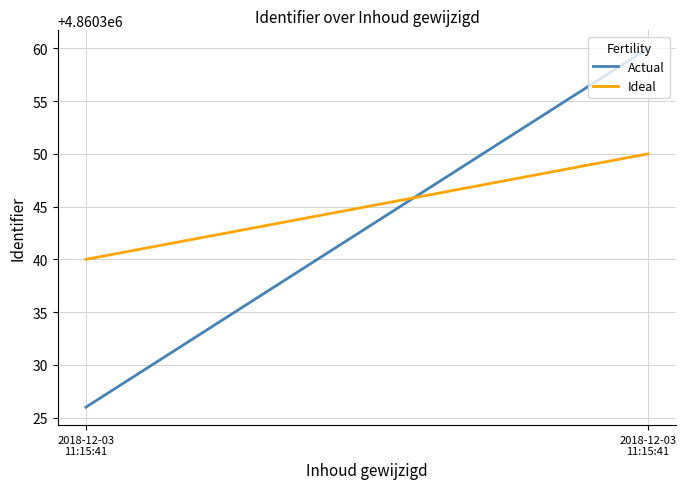

Rank the series by their maximum value, from highest to lowest.

Actual, Ideal